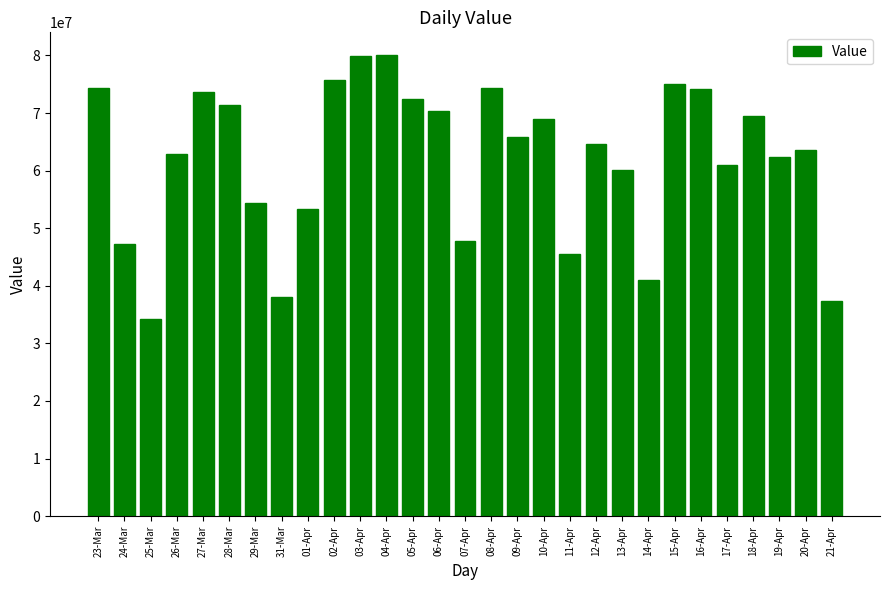

At which category does the chart reach its minimum across all series?

25-Mar